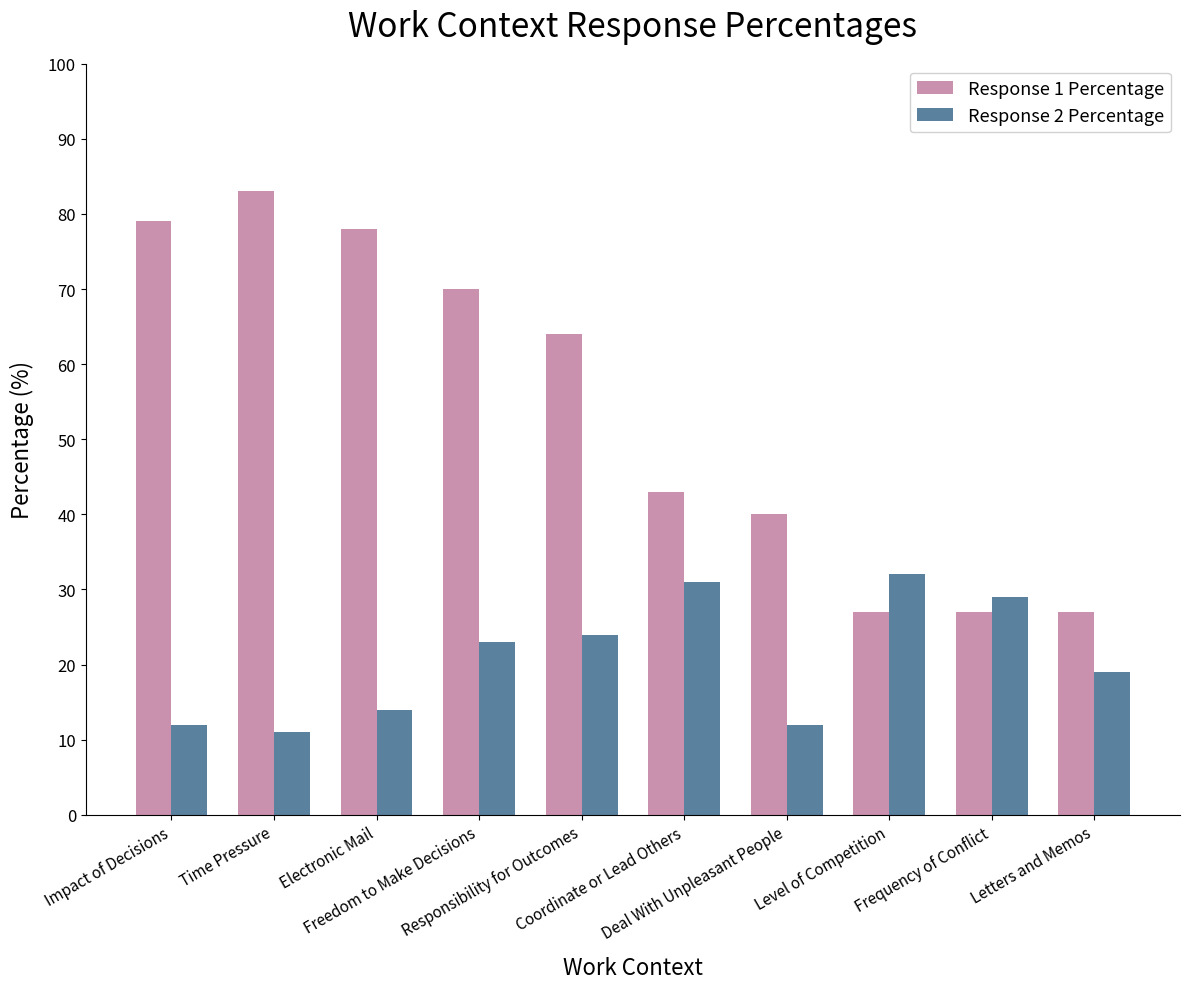

Between Electronic Mail and Deal With Unpleasant People, which series saw the biggest shift?

Response 1 Percentage